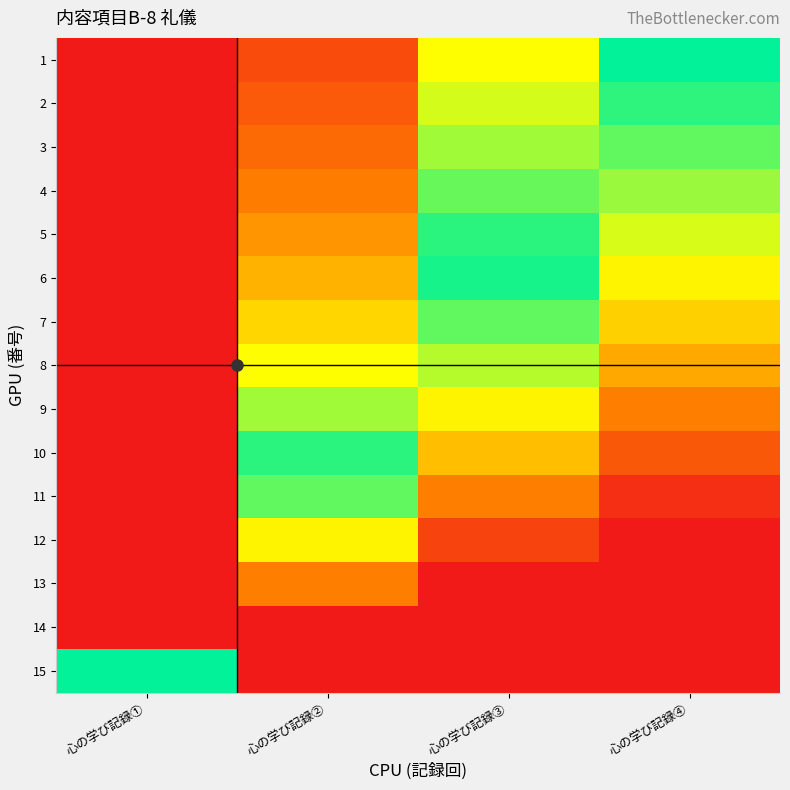

What is the total value across all series at 心の学び記録②?

77.8